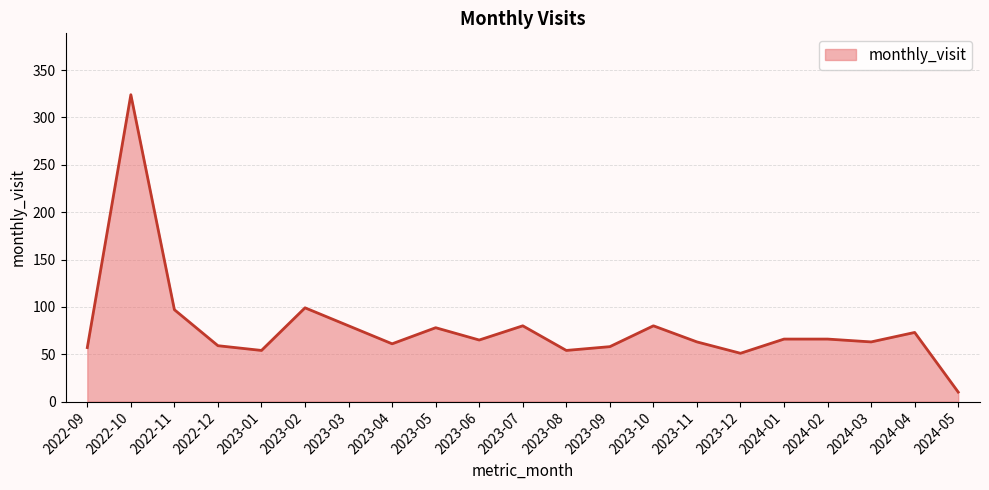

Approximately how many times larger is the value at 2024-01 compared to 2023-08?

1.2